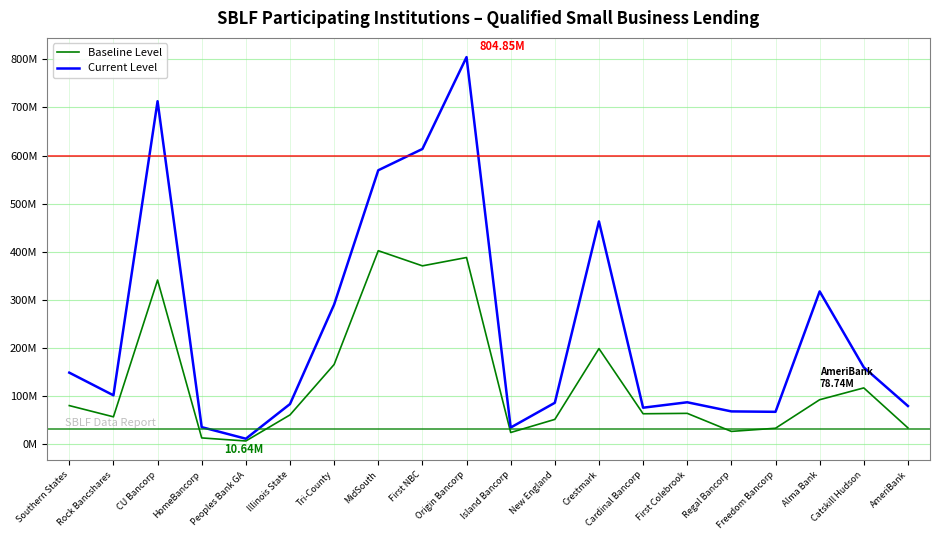

What are all the series names shown in the legend?

Baseline Level, Current Level